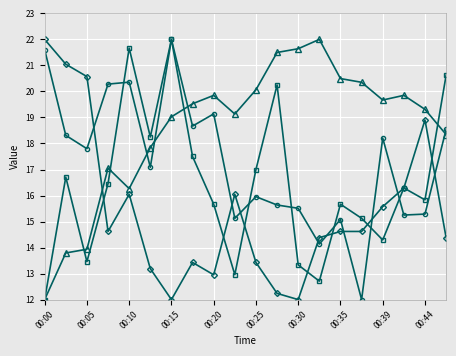

What is the minimum value shown in the chart?

12.0